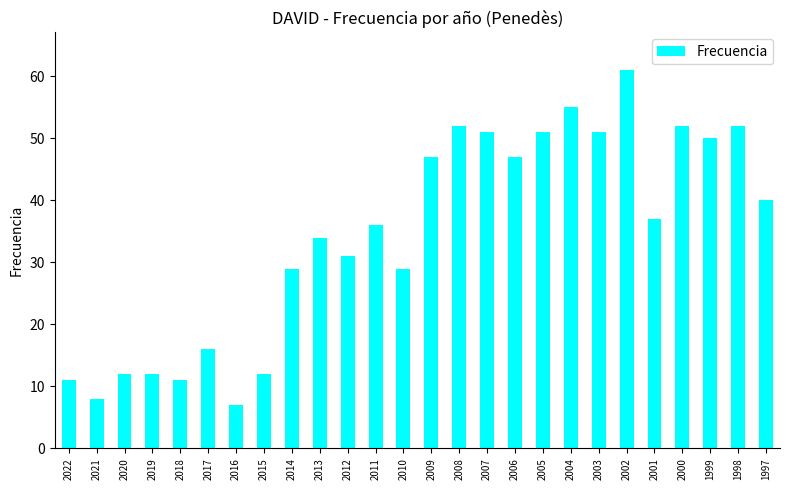

Does the chart contain any negative values?

No